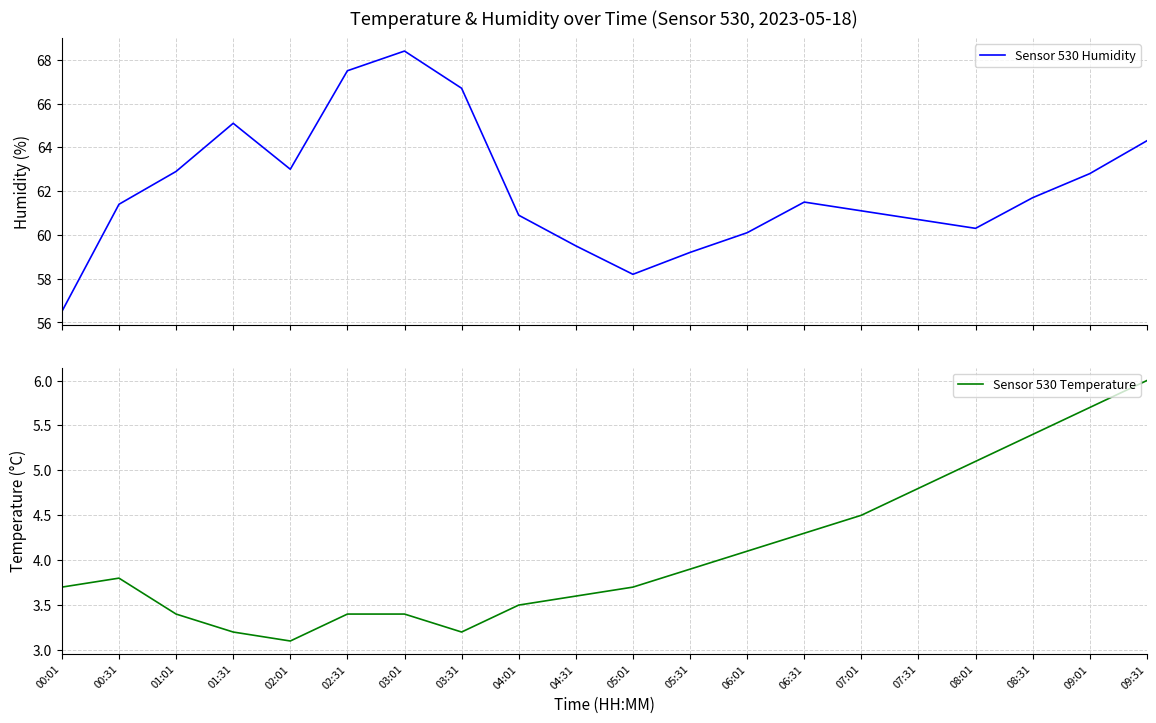

Which has a higher value, 06:01 or 00:01?

06:01